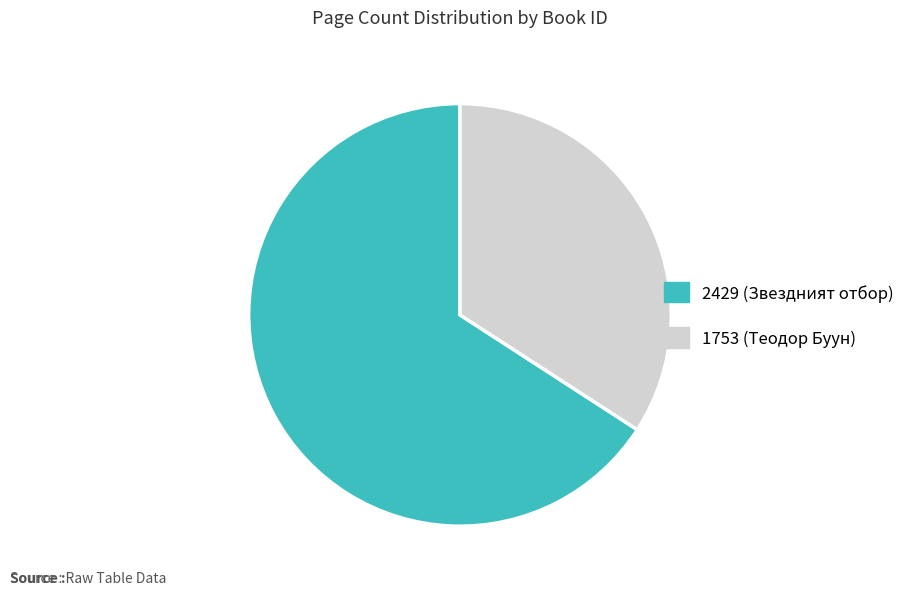

Count the number of slices in the pie.

2